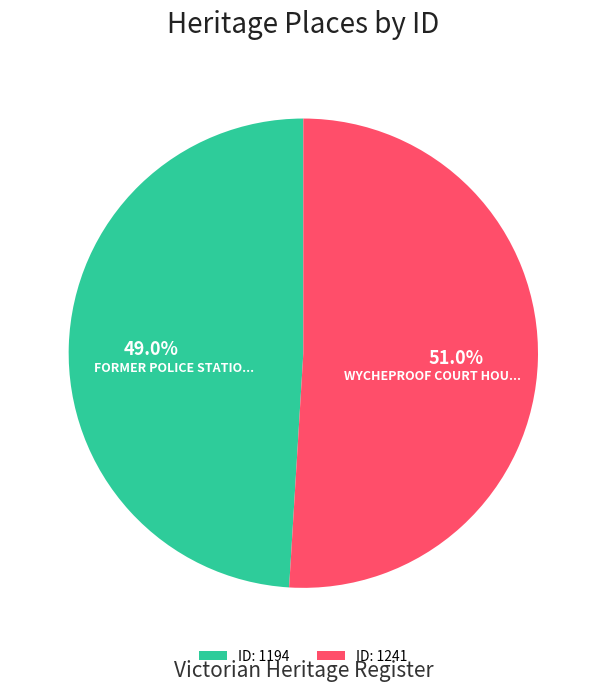

Which category has the biggest portion of the pie?

ID: 1241